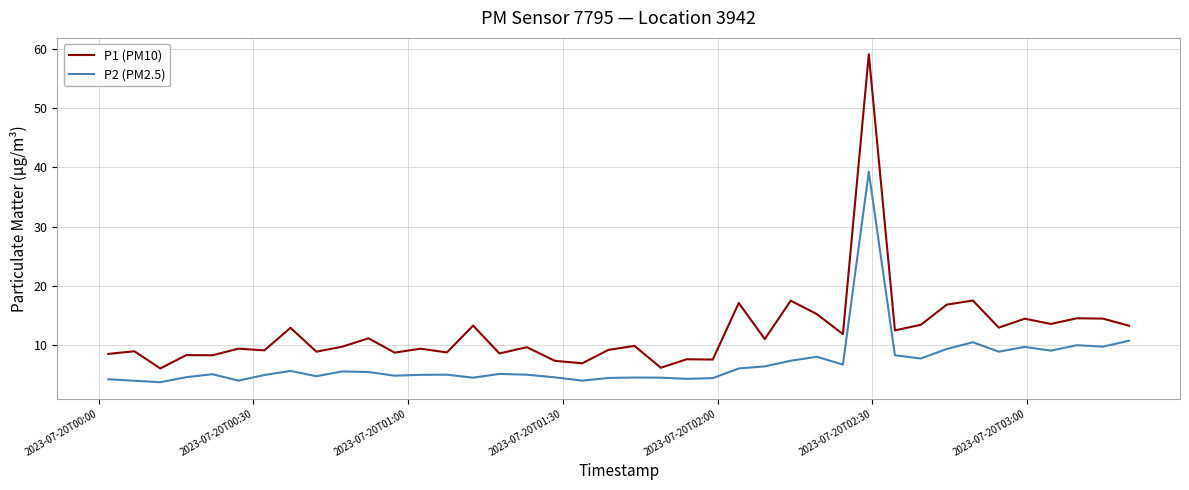

True or false: P1 (PM10) and P2 (PM2.5) intersect in this chart.

False